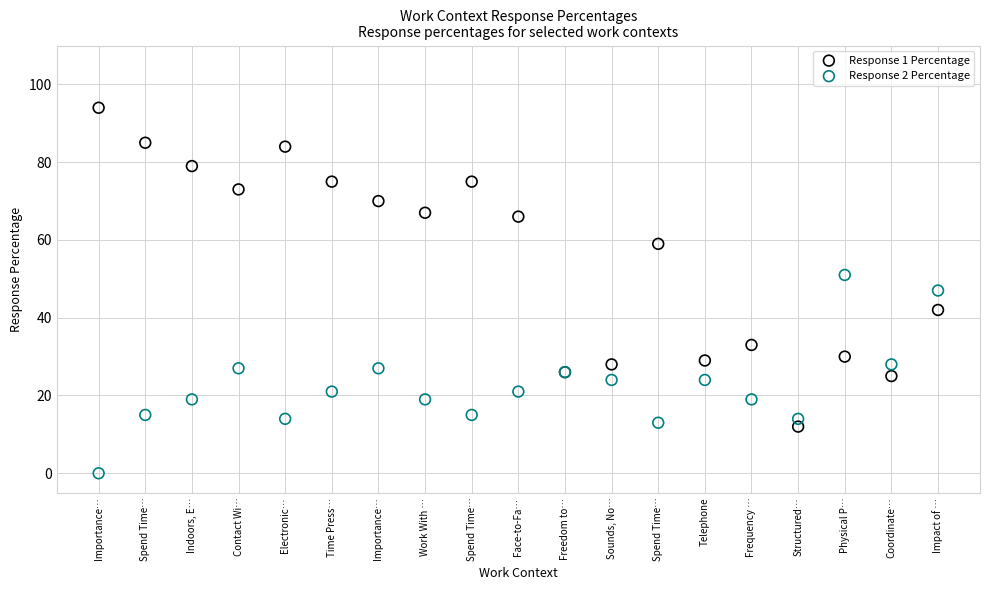

Which series reaches the minimum Y coordinate?

Response 2 Percentage